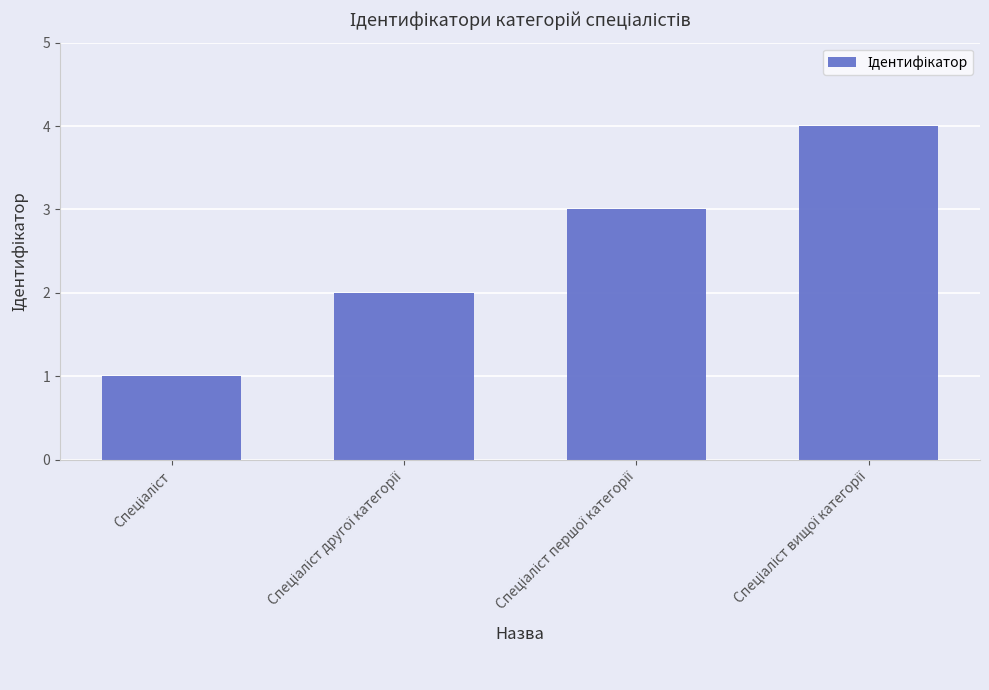

What is the maximum value shown in the chart?

4